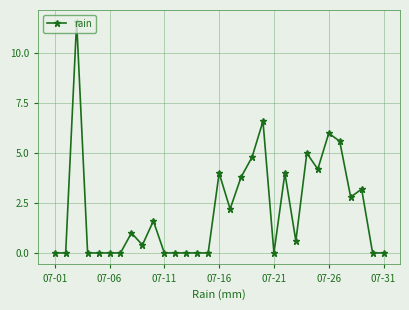

What is the difference between the maximum and second lowest values?

11.6